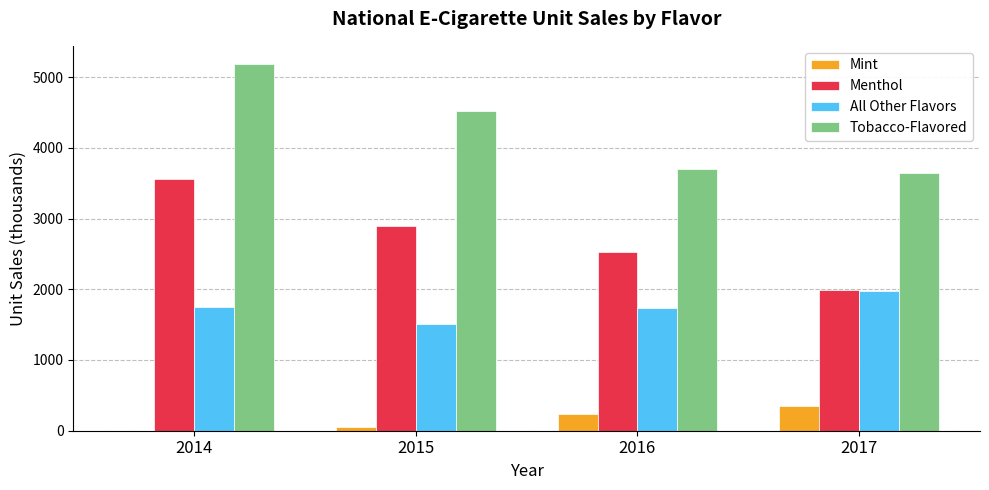

Where is Mint nearest to the value 178?

2016